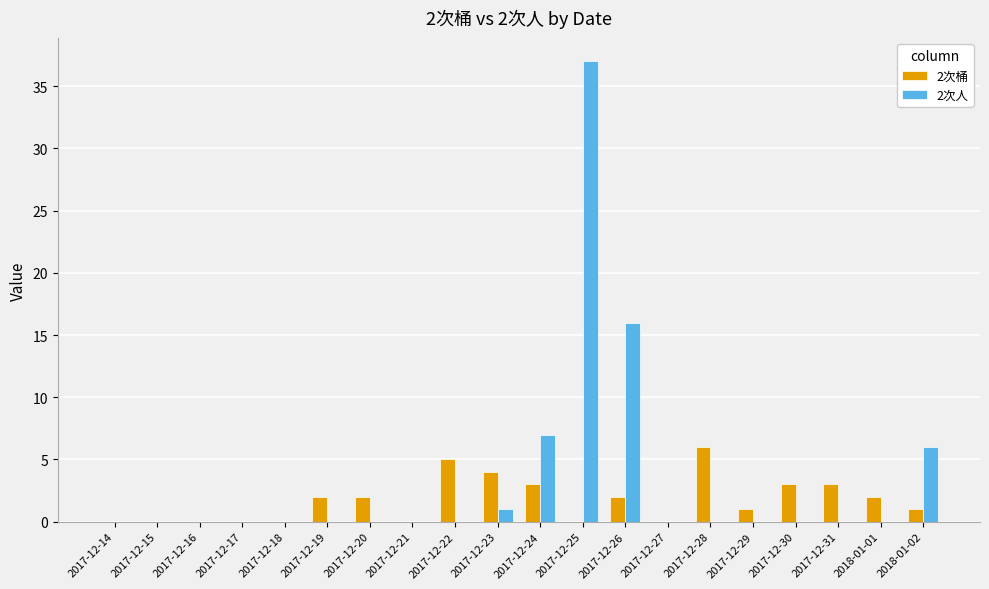

The 2次桶 series shows 3 at 2017-12-18. True or false?

False